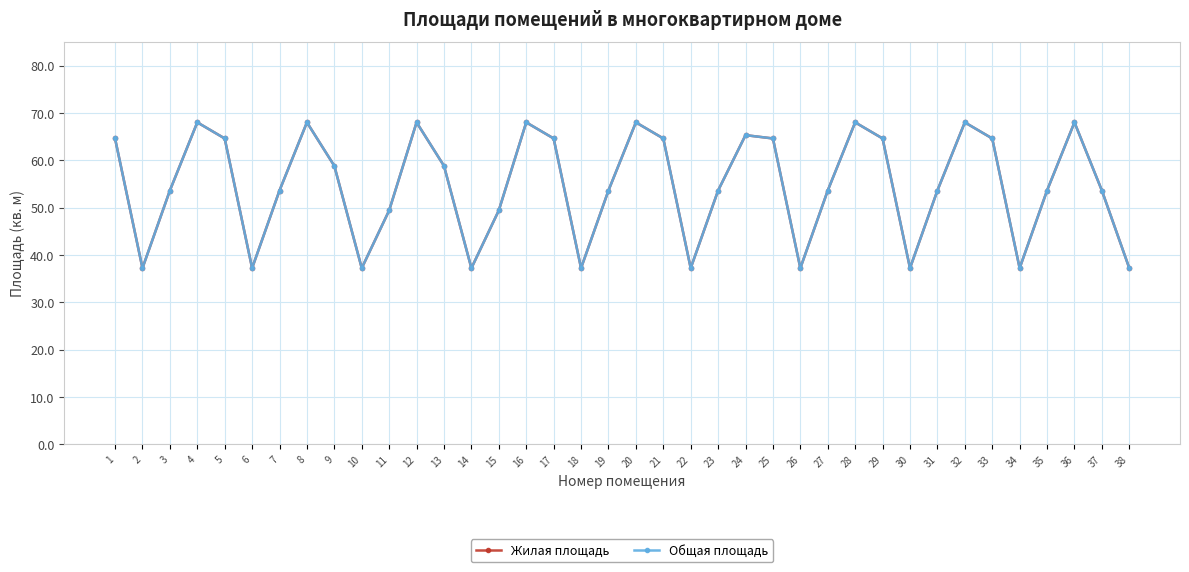

True or false: Жилая площадь has more than 2 points higher than both neighbors.

True